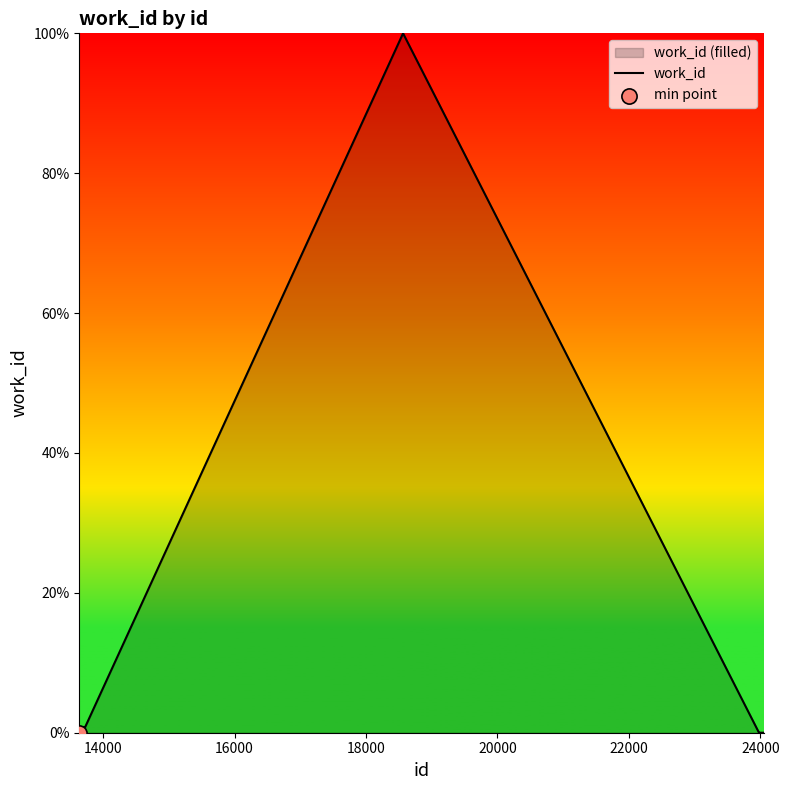

What is the difference between the maximum and minimum values?

100.0